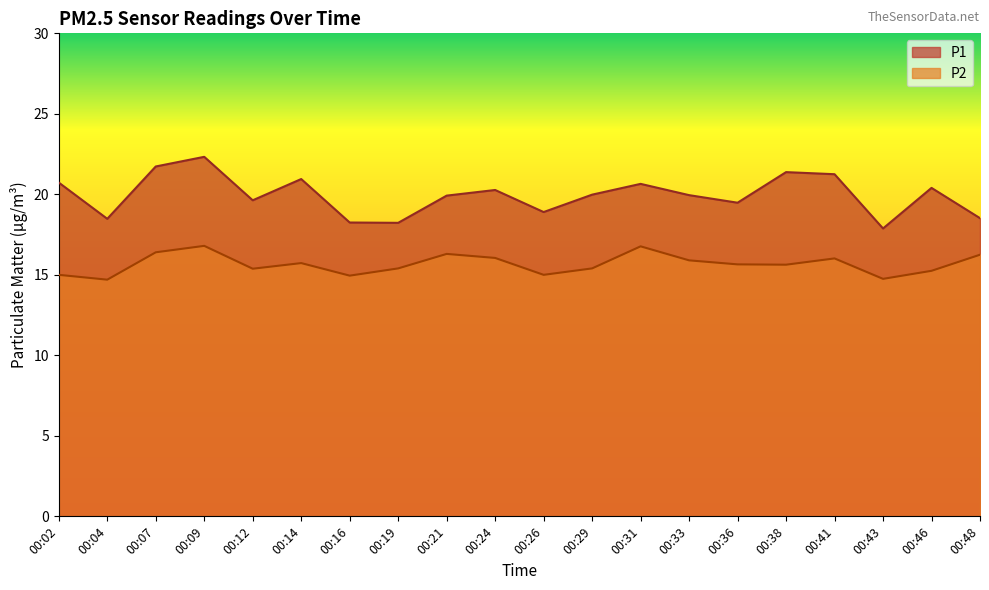

At which category is the sum across all series the highest?

00:09